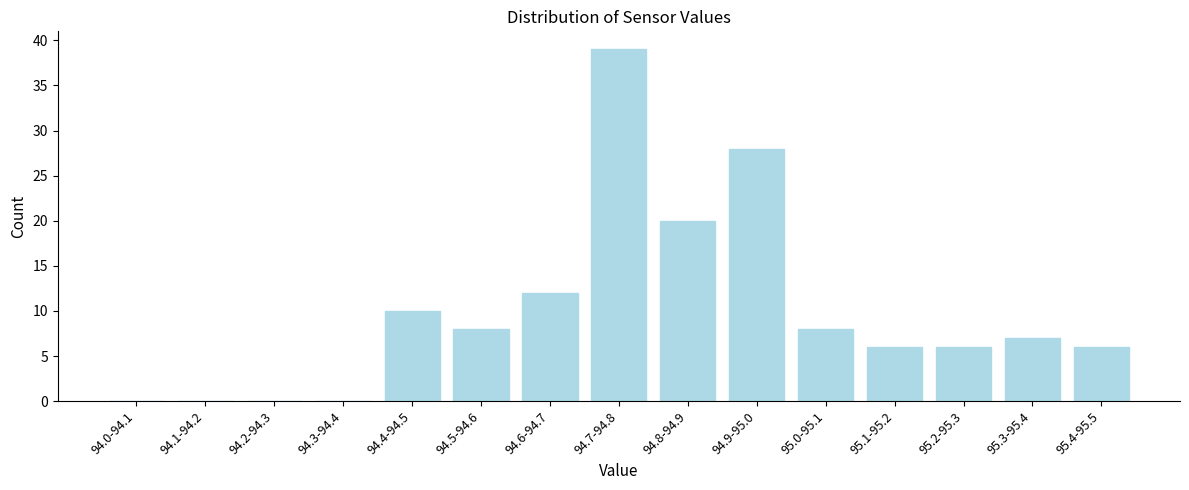

Reading left to right, what are all the values shown in this chart?

94.0-94.1=0	94.1-94.2=0	94.2-94.3=0	94.3-94.4=0	94.4-94.5=10	94.5-94.6=8	94.6-94.7=12	94.7-94.8=39	94.8-94.9=20	94.9-95.0=28	95.0-95.1=8	95.1-95.2=6	95.2-95.3=6	95.3-95.4=7	95.4-95.5=6